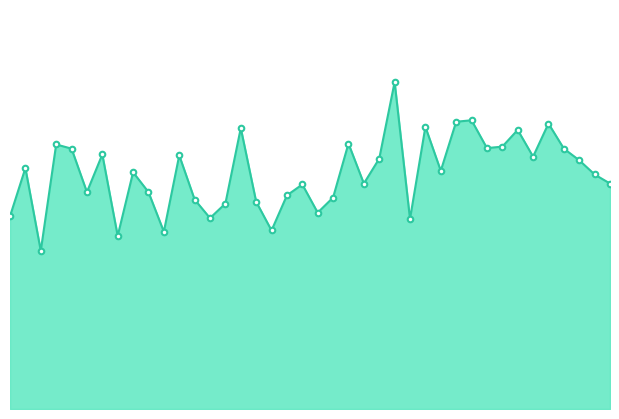

Does the chart display data point markers on the line(s)?

No